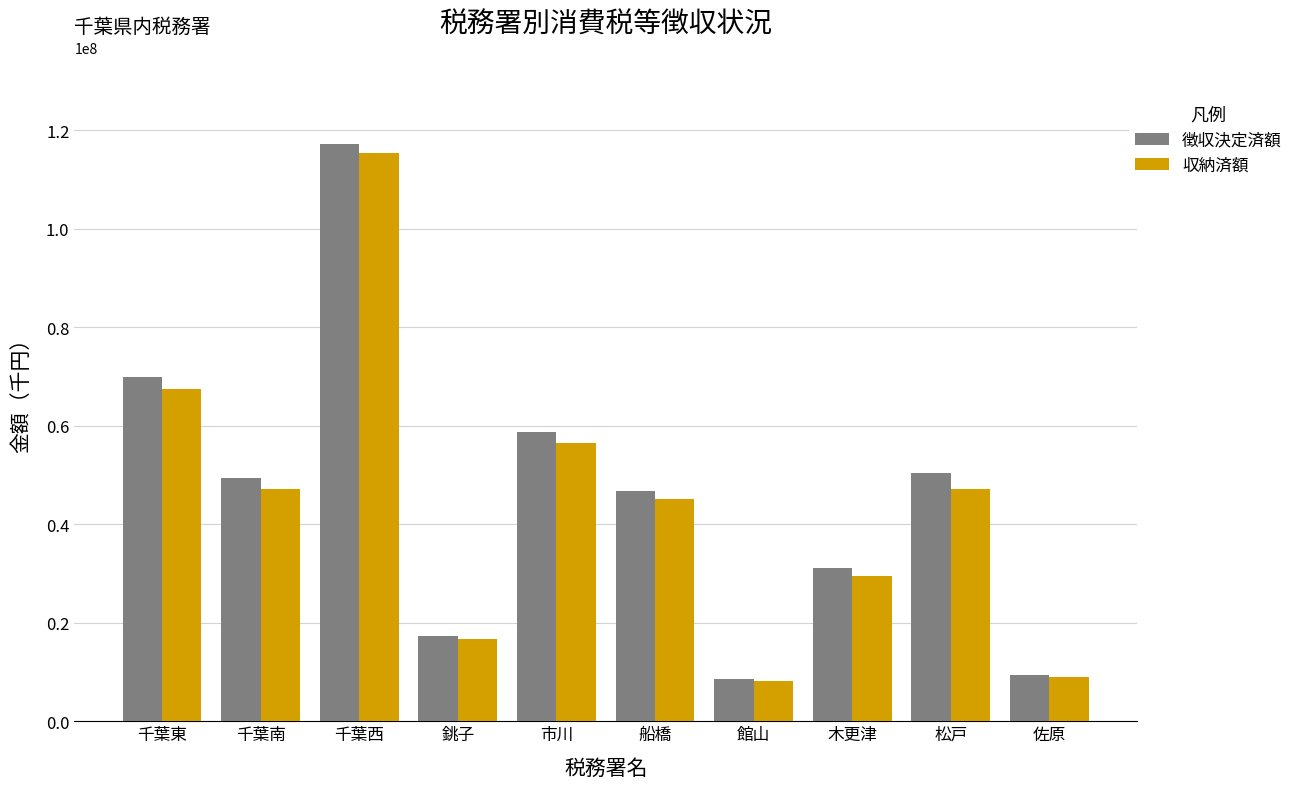

Where does the 収納済額 series first go above 47204173?

千葉東